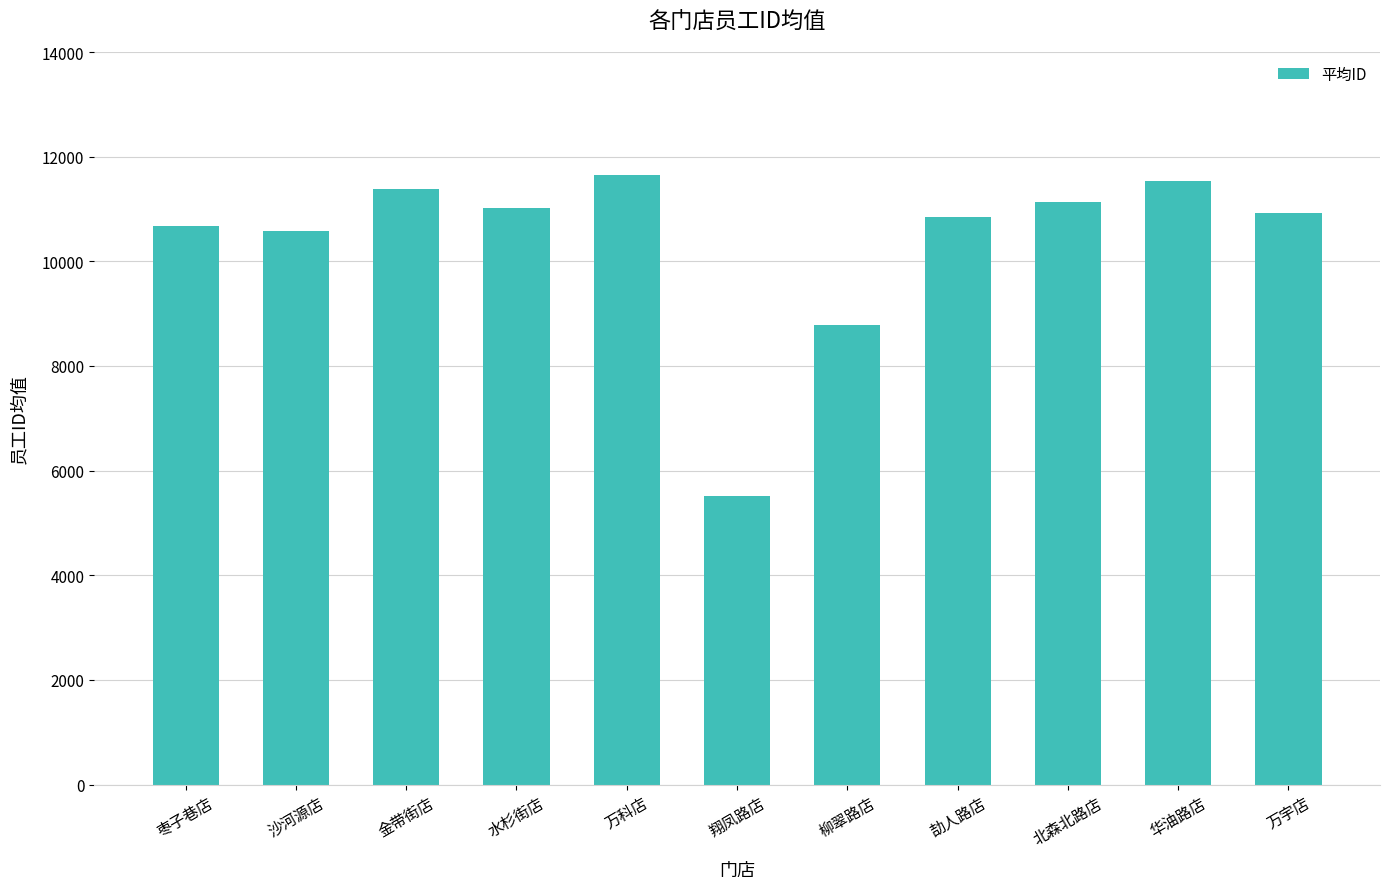

Reading left to right, extract all data points from this chart.

枣子巷店=10683.5	沙河源店=10586.0	金带街店=11378.0	水杉街店=11022.0	万科店=11655.0	翔凤路店=5521.0	柳翠路店=8785.0	劼人路店=10855.0	北森北路店=11126.0	华油路店=11536.0	万宇店=10922.0